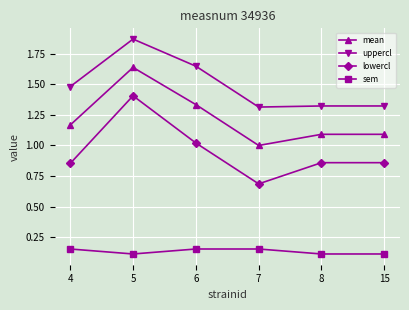

Which series has the widest spread of values?

lowercl